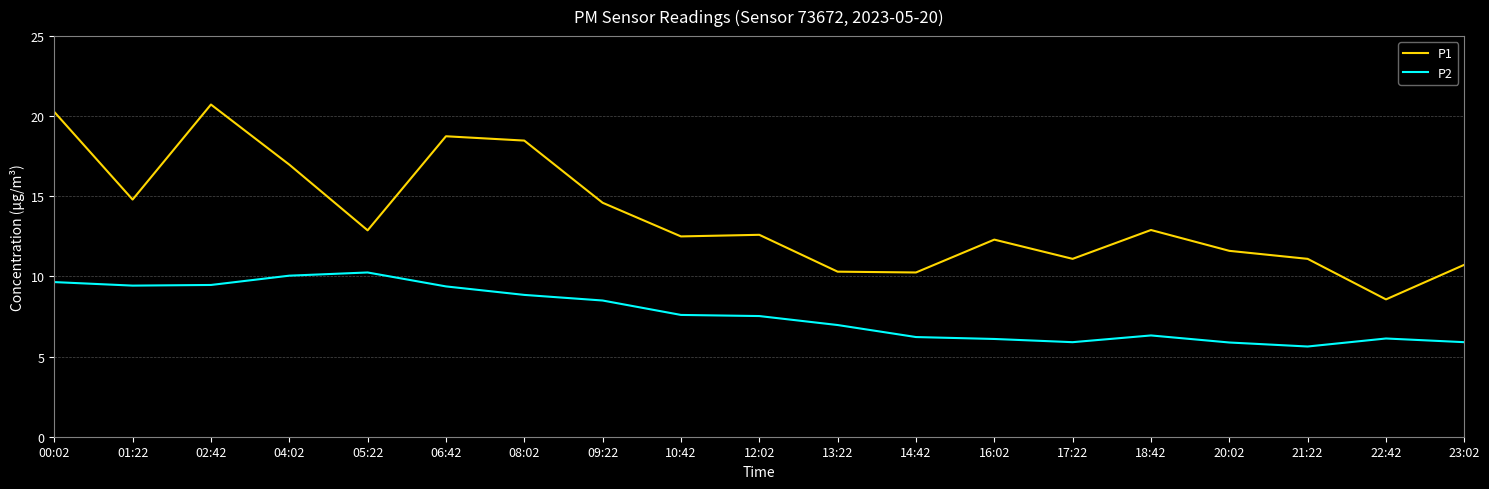

Rank the series by their average value, from lowest to highest.

P2, P1